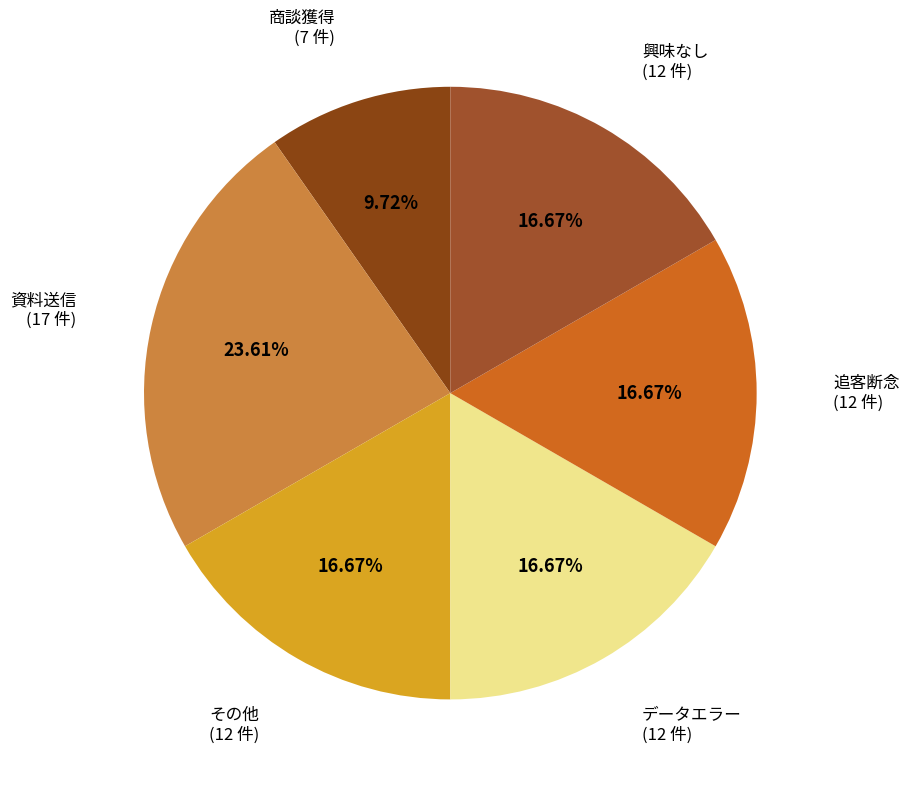

How many slices are in this pie chart?

6